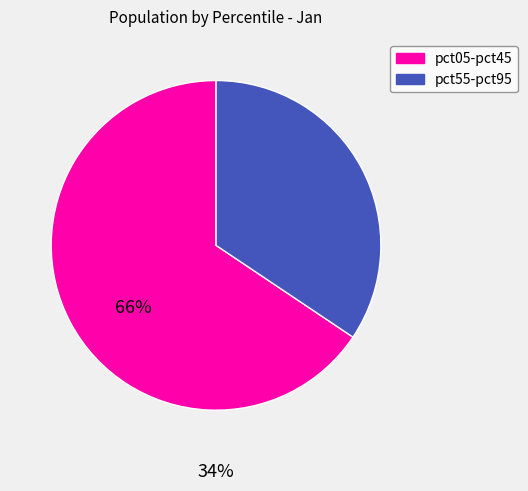

Is there any slice that represents more than half of the pie?

Yes